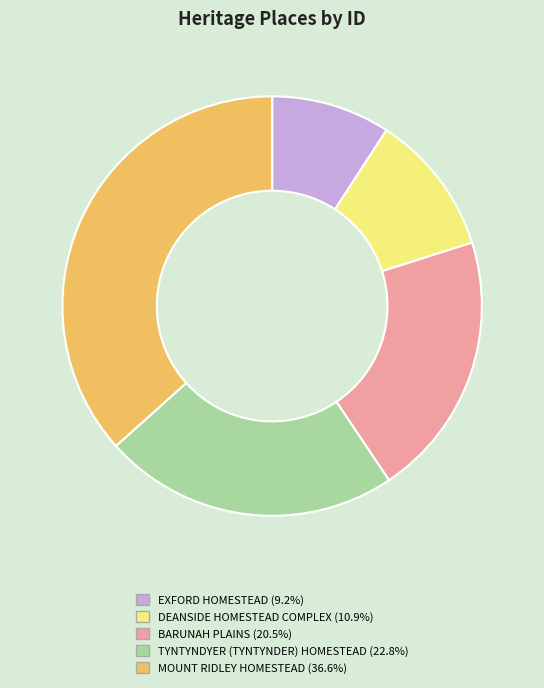

Do BARUNAH PLAINS and MOUNT RIDLEY HOMESTEAD together represent more than half of the pie?

Yes